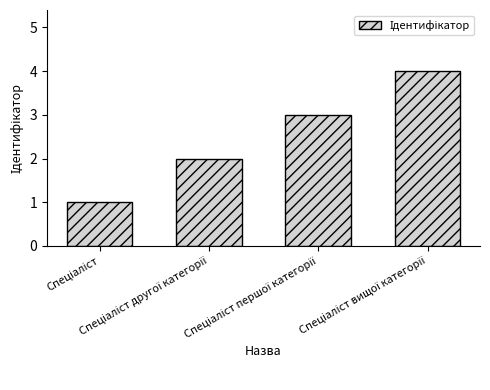

What is the sum of all values?

10